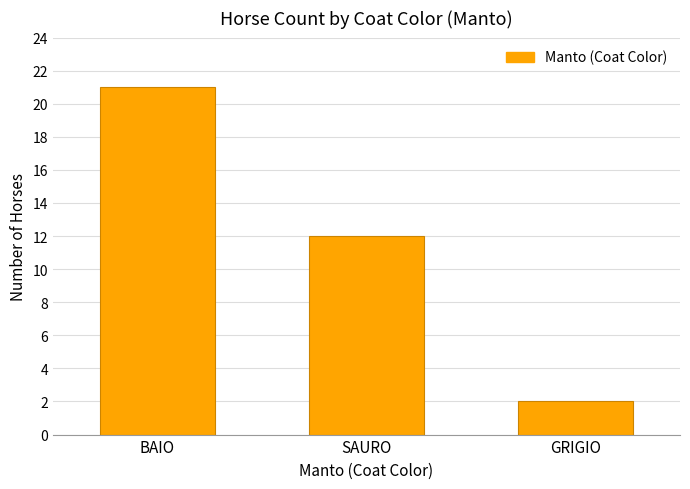

Where does the data first go above 12?

BAIO